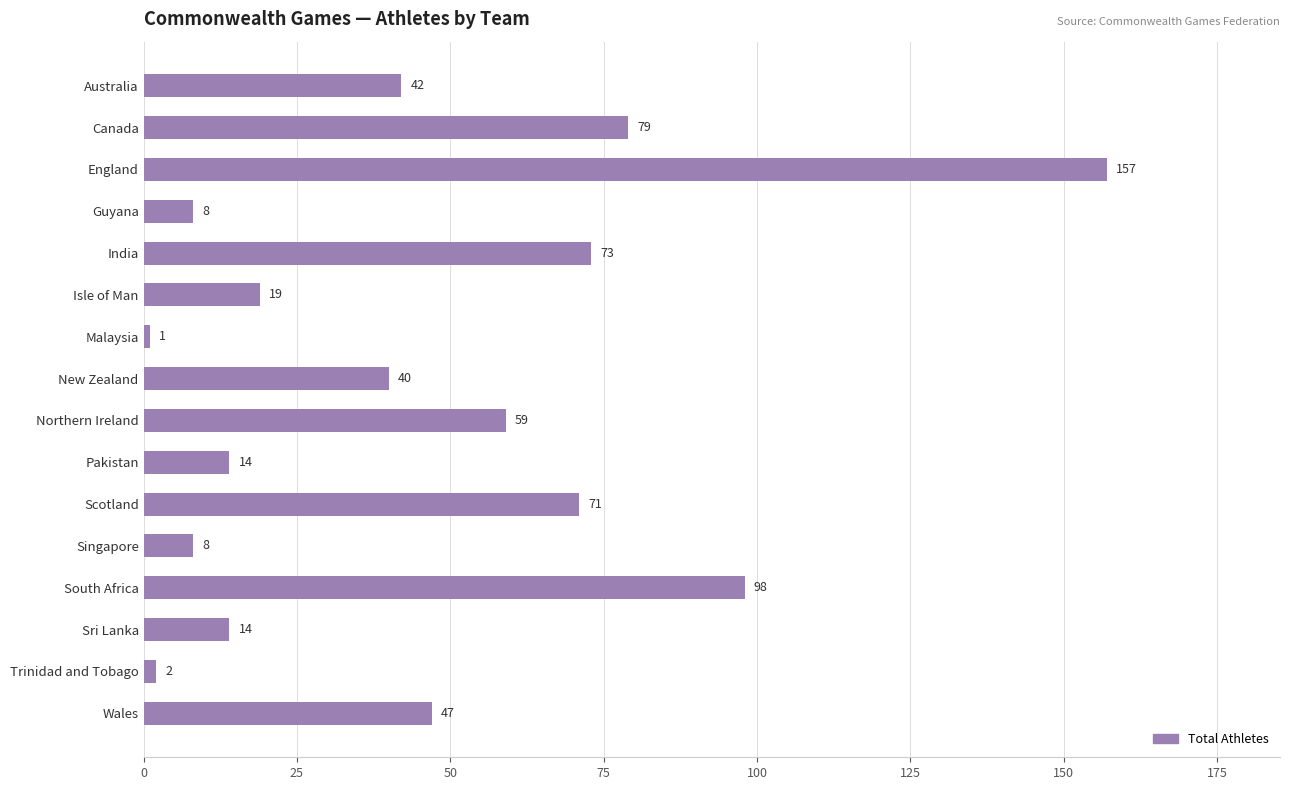

How many bars are there in total?

16